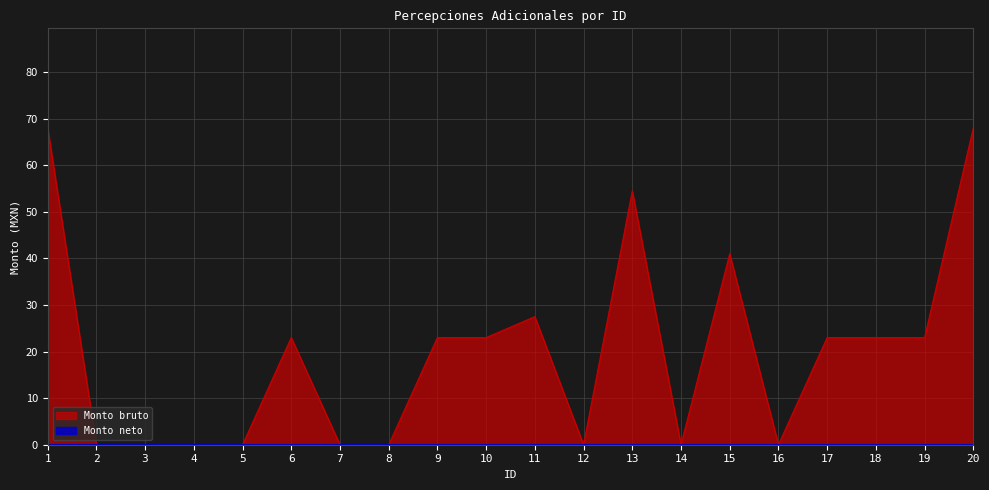

How many lines are shown in the chart?

2